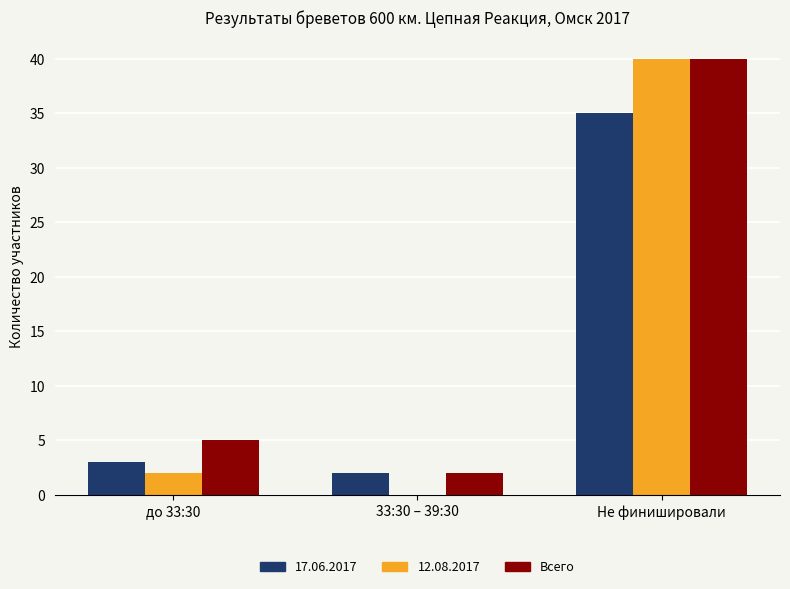

At which category is the sum across all series the highest?

Не финишировали